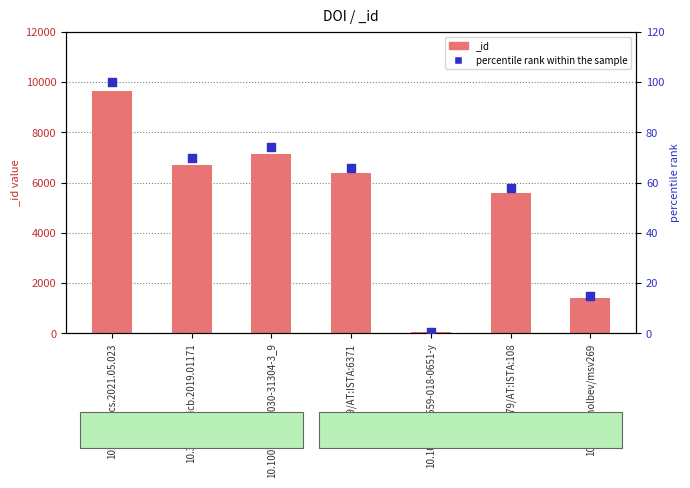

What is the change in value from 10.1016/j.tcs.2021.05.023 to 10.3389/fmicb.2019.01171?

-30.4